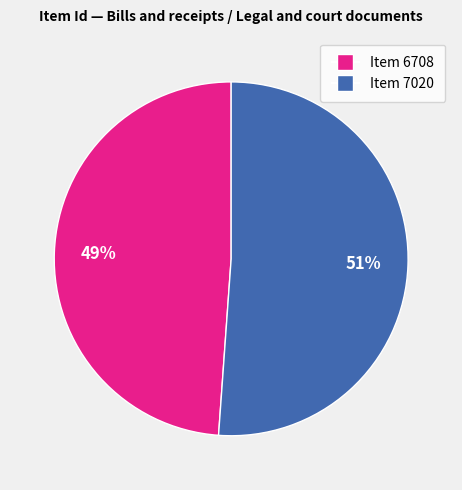

Which has a higher value, Item 6708 or Item 7020?

Item 7020